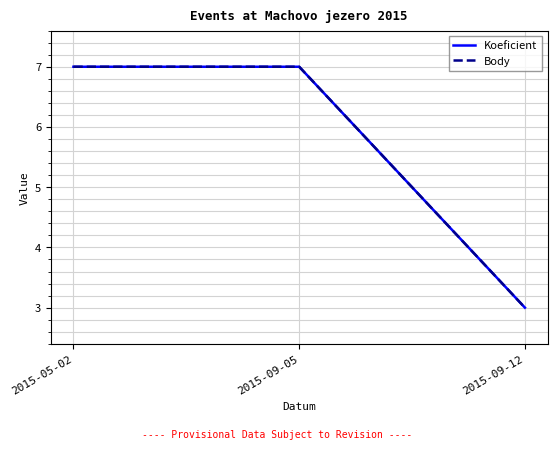

Reading left to right, extract all data points from this chart.

Koeficient: 2015-05-02=7	2015-09-05=7	2015-09-12=3
Body: 2015-05-02=7	2015-09-05=7	2015-09-12=3